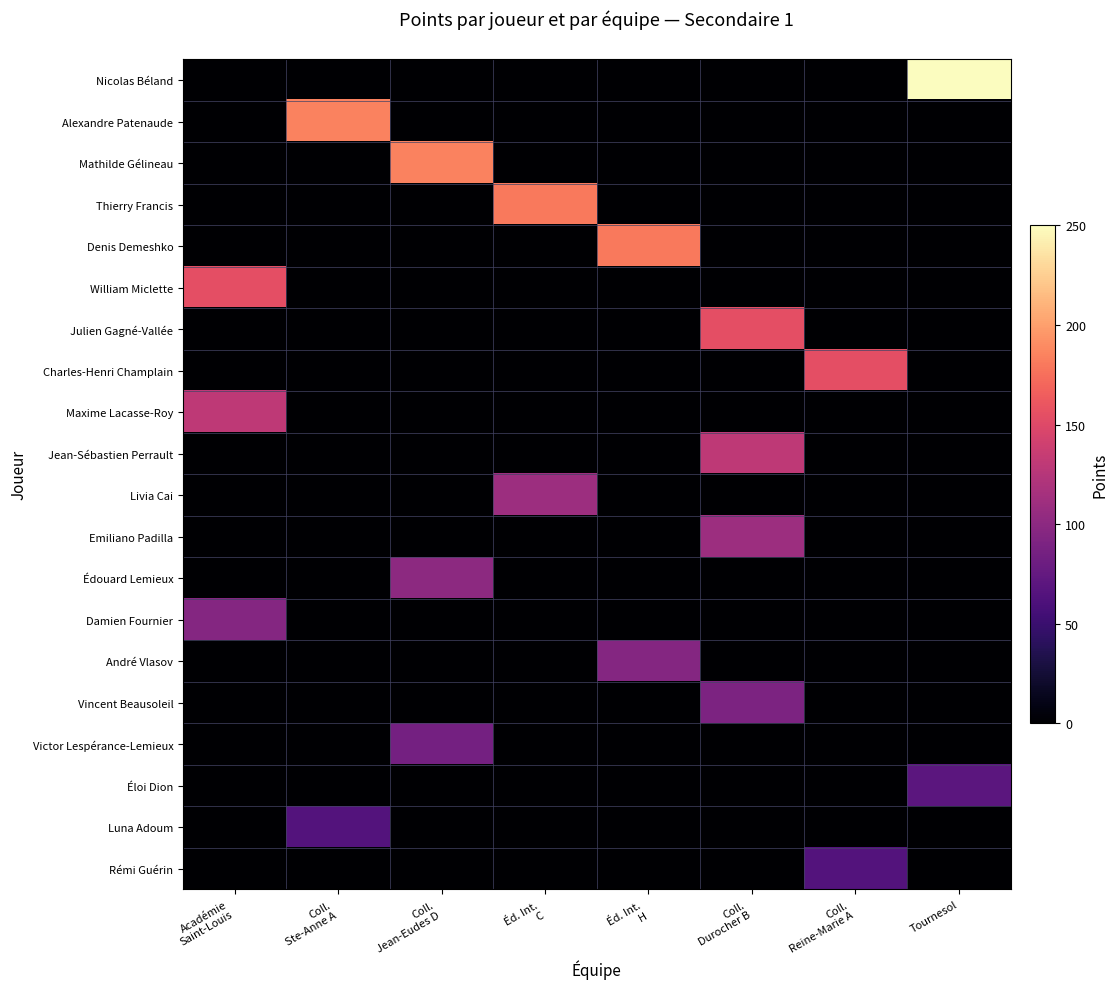

Which label corresponds to the largest value in the chart?

Tournesol